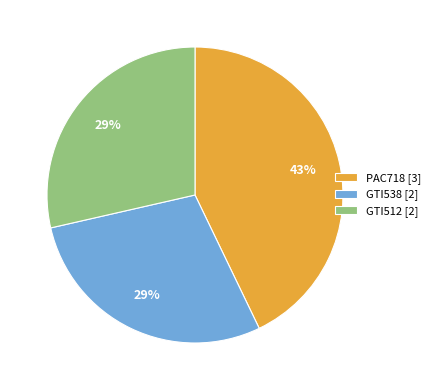

To the nearest percent, what percentage of the pie is GTI538?

29%